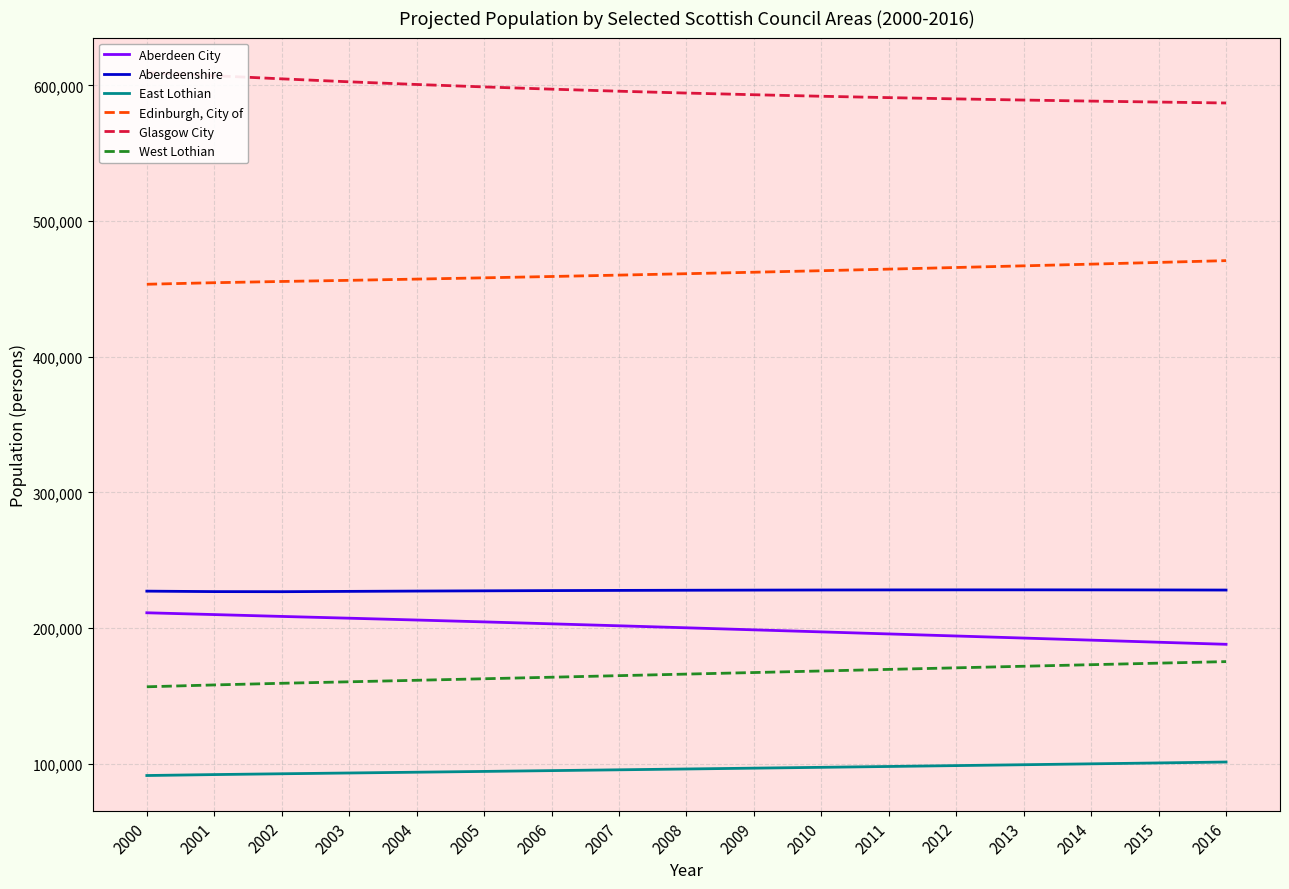

True or false: West Lothian and Aberdeen City cross at least once.

False